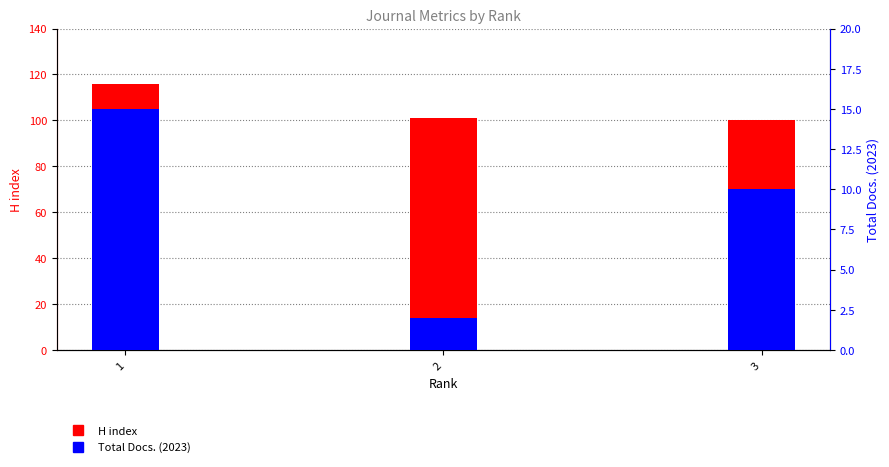

What is the difference between the maximum and second lowest values in the Total Docs. (2023) series?

5